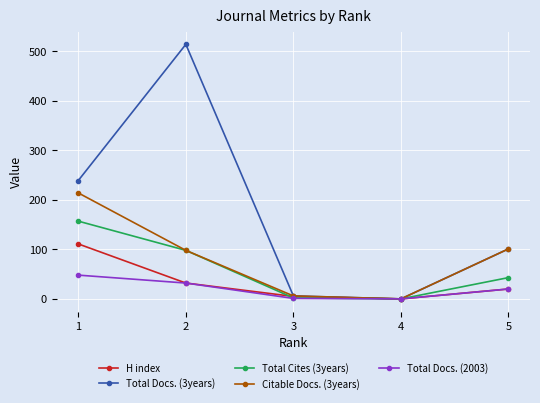

The value of Total Docs. (3years) at 4 is 184. True or false?

False